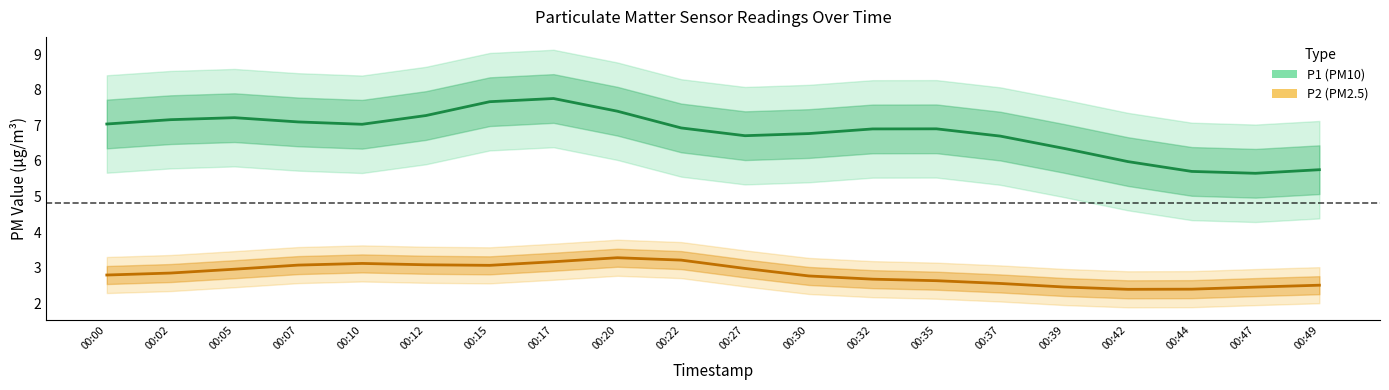

List the series in order of their peak value, lowest first.

P2, P1